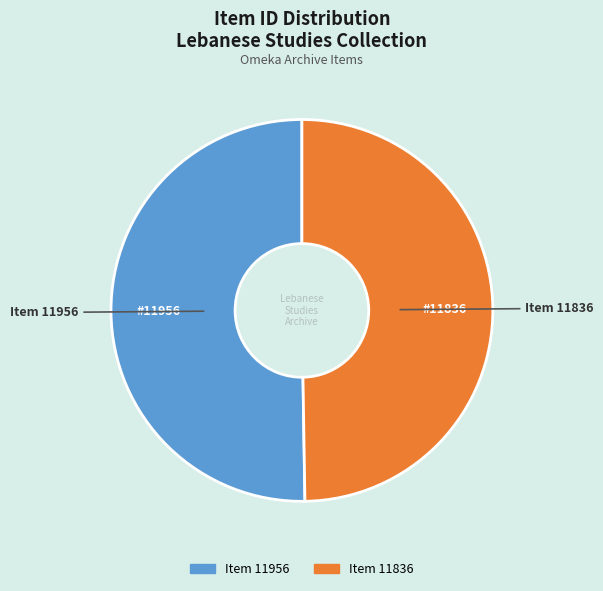

What is the ratio of the value at Item 11956 to the value at Item 11836?

1.0